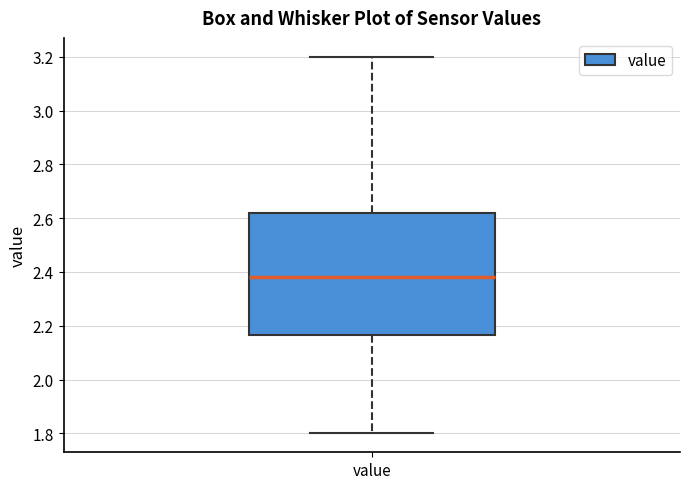

Transcribe this box plot: give where the median line is, the range the box spans, and where the two whiskers end, as read against the y-axis. The values are not printed on the chart, so give them approximately, as read against the axis.

median 2.38, box 2.16 to 2.62, whiskers 1.80 to 3.20